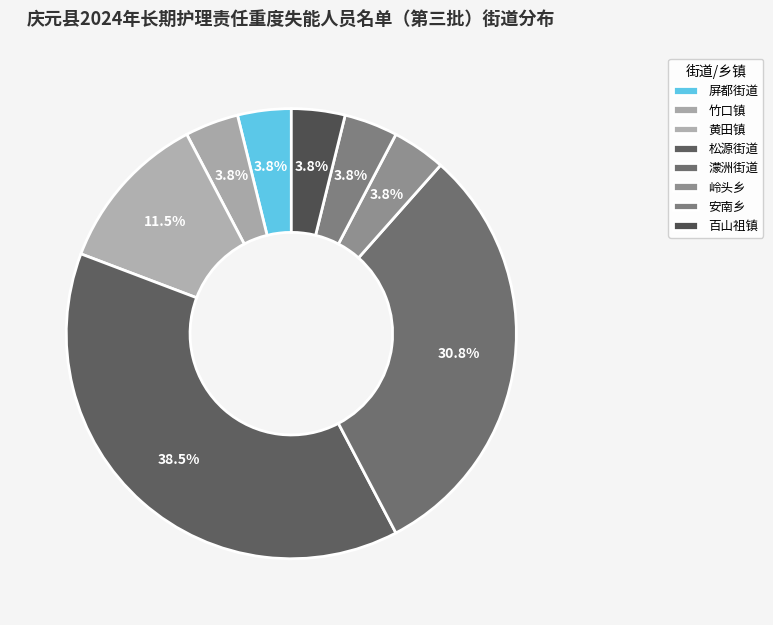

Count the number of slices in the pie.

8